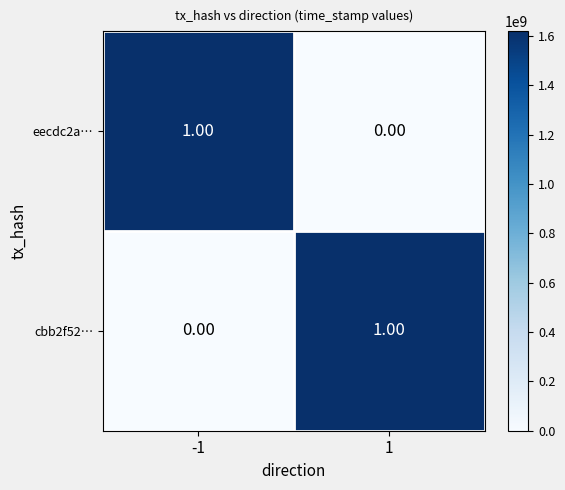

List the labels in order of eecdc2a… value, largest first.

-1, 1